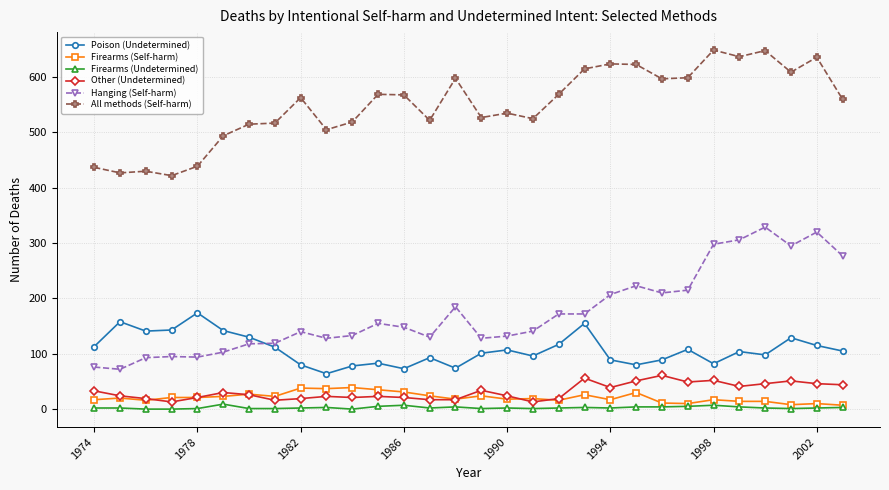

True or false: Firearms (Undetermined) and All methods (Self-harm) intersect in this chart.

False